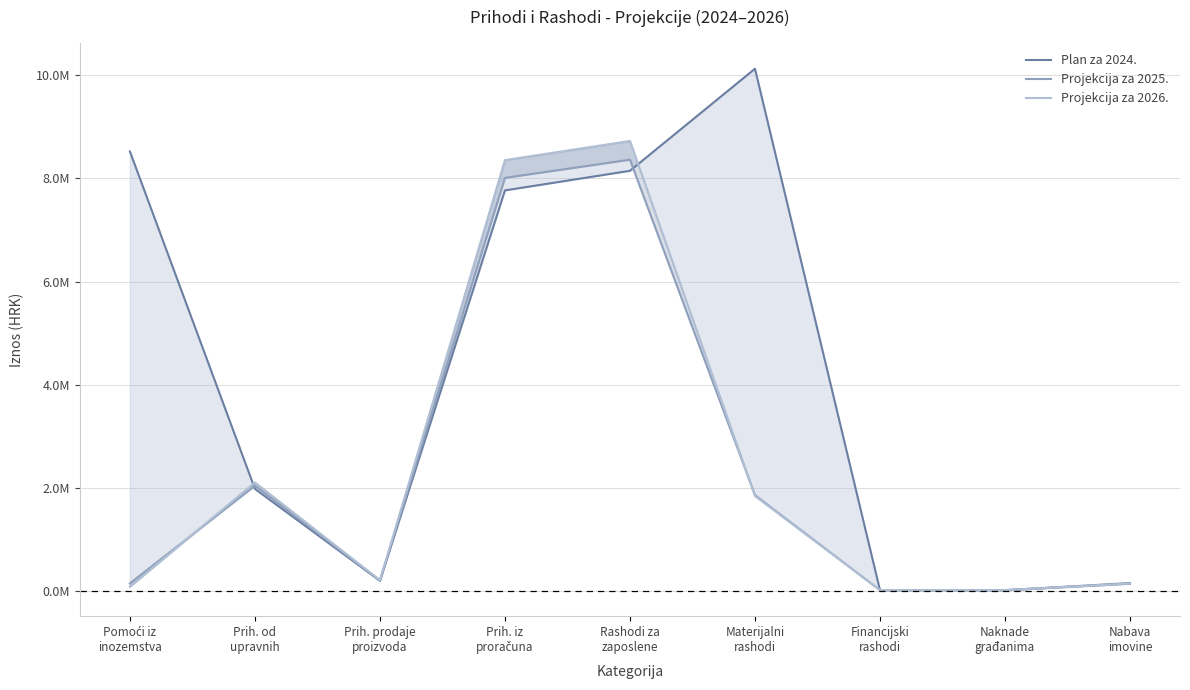

True or false: Plan za 2024. has a value of 481079.9 at Prih. od
upravnih.

False